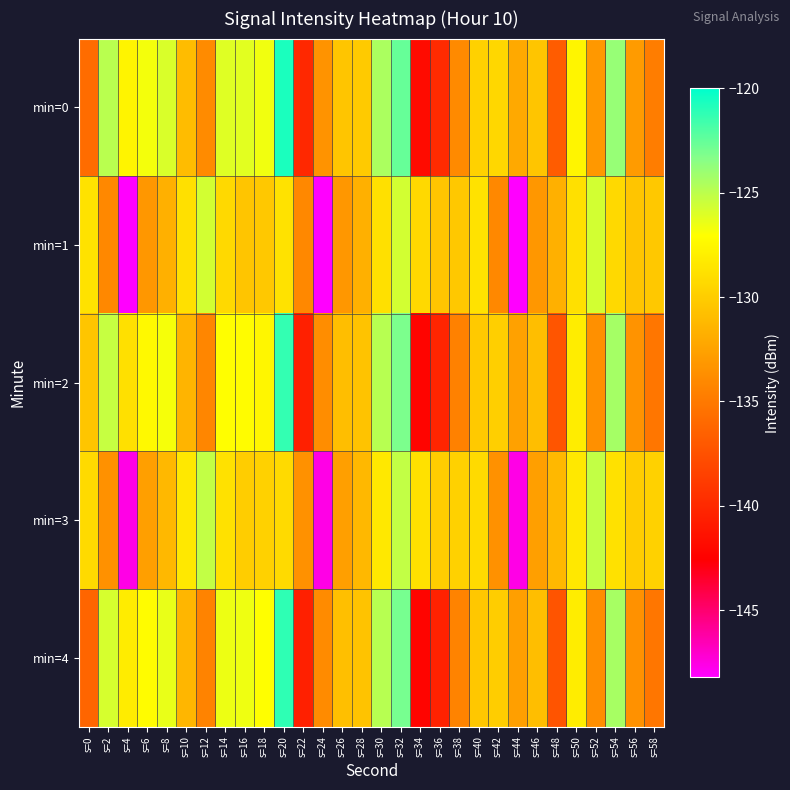

Between s=32 and s=50, which series saw the biggest shift?

min=4